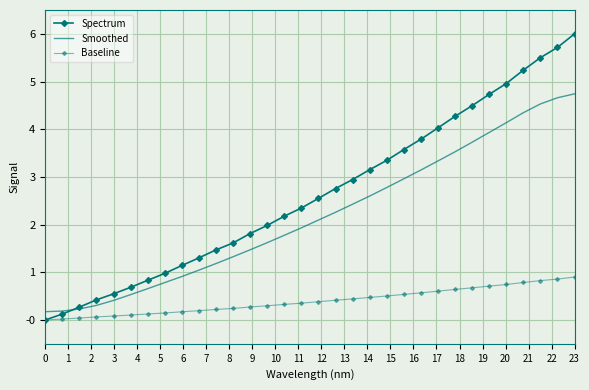

What is the difference between the maximum and minimum values in the Spectrum series?

6.0